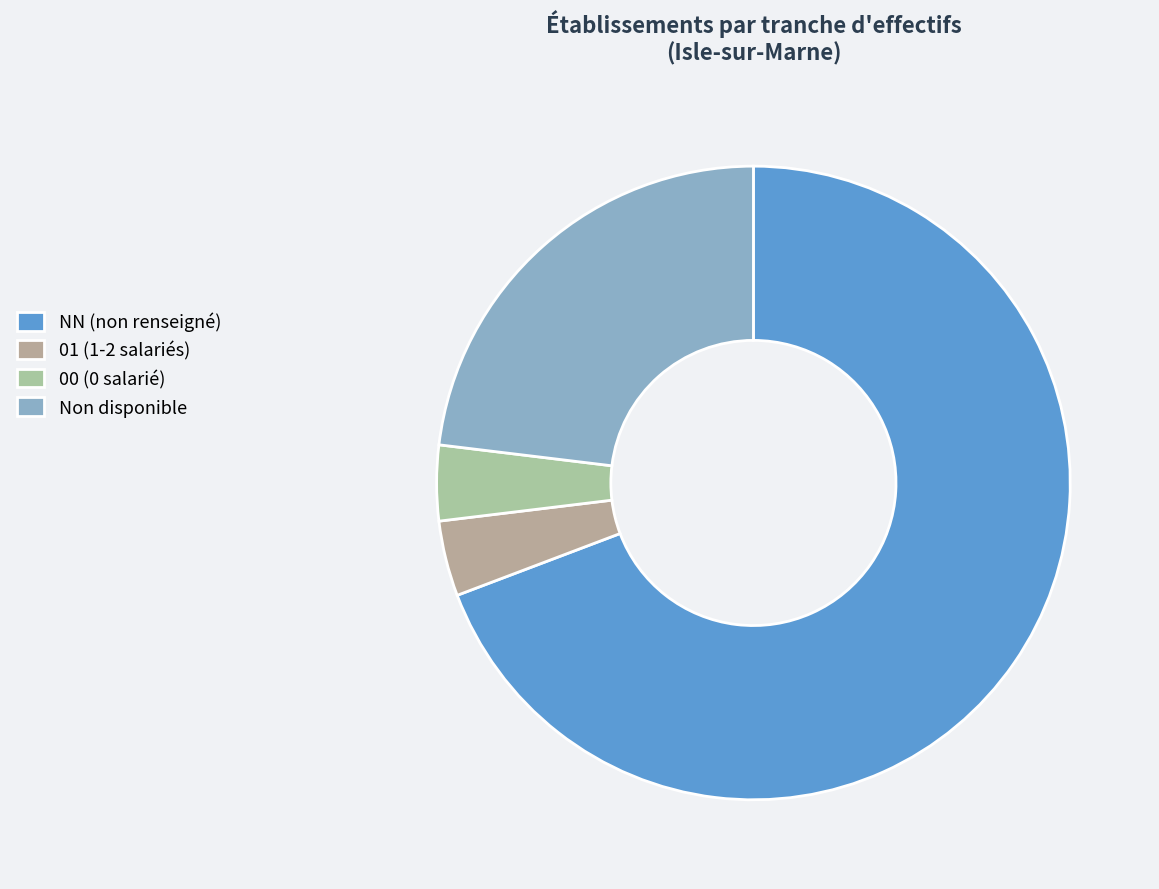

Which slice is the largest?

NN (non renseigné)